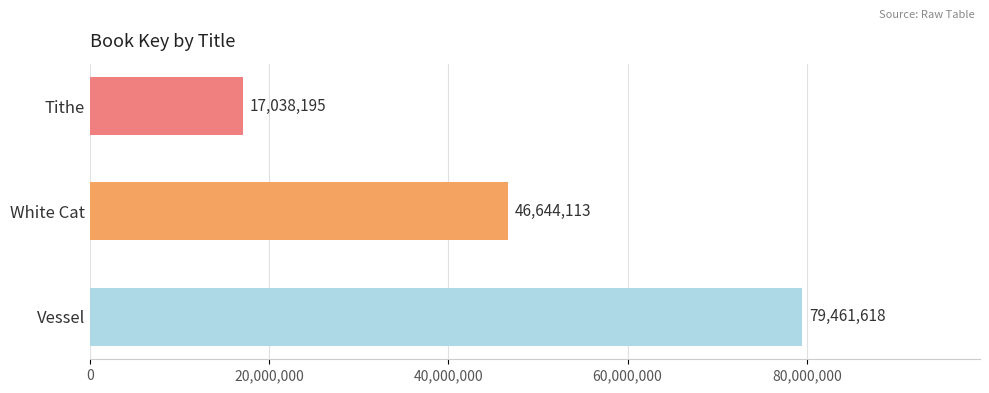

What is the change in value from Tithe to White Cat?

+29605918